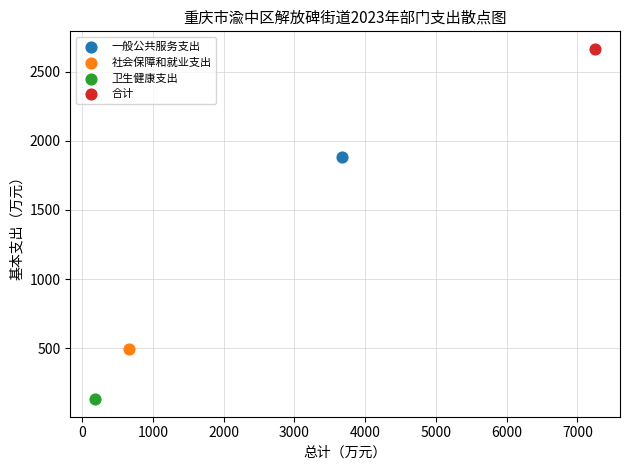

What are all the series names shown in the legend?

一般公共服务支出, 社会保障和就业支出, 卫生健康支出, 合计